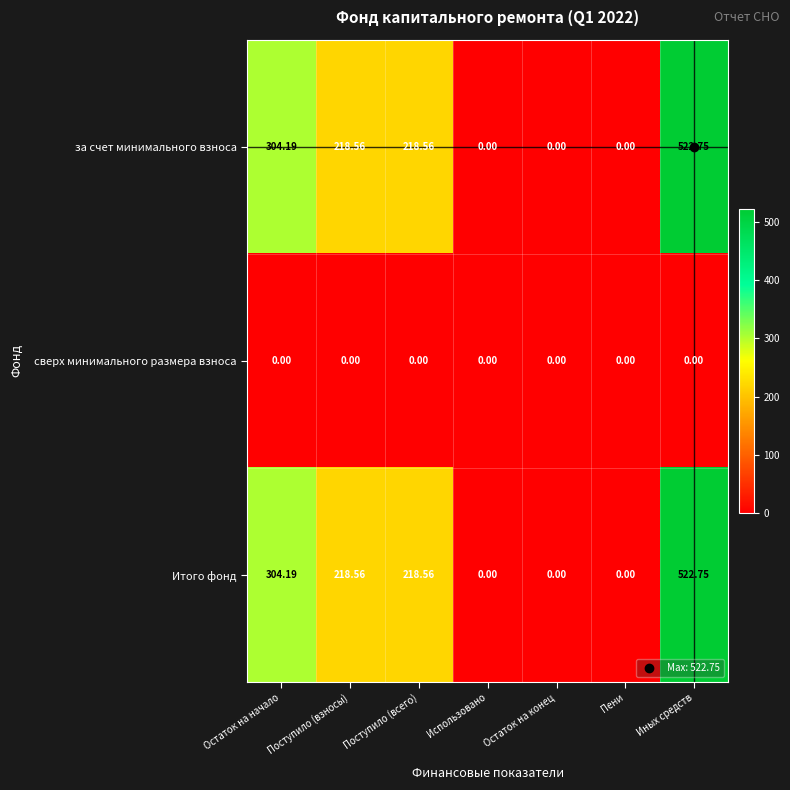

At which category is the sum across all series the highest?

Иных средств